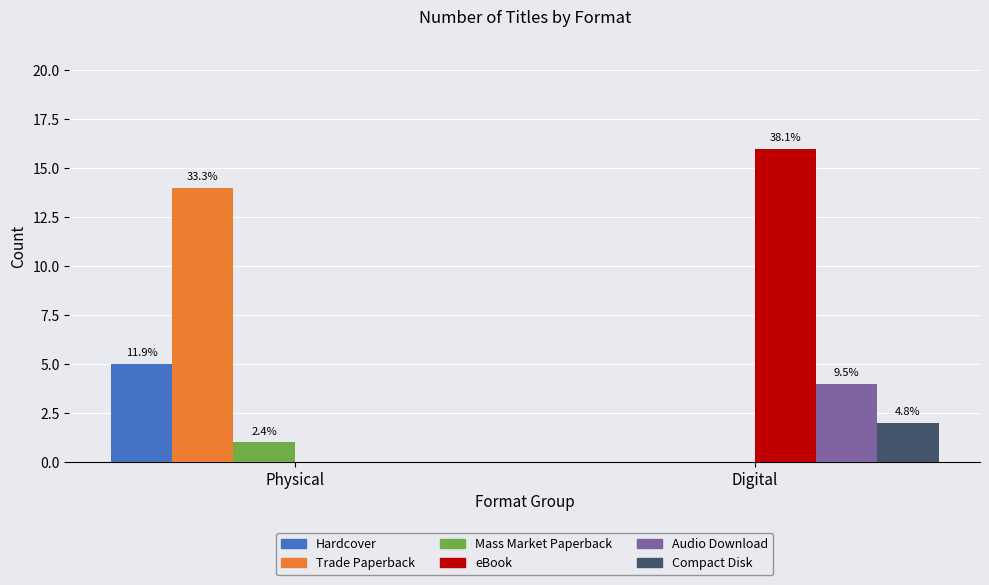

Are the bars horizontal?

No